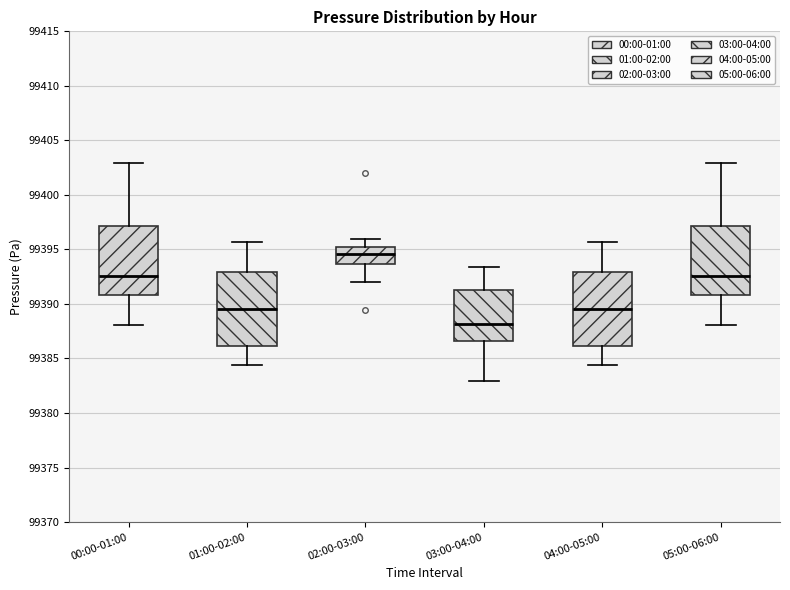

Where does the lower whisker of the box for 00:00-01:00 end on the y-axis? The values are not printed on the chart, so give them approximately, as read against the axis.

99388.0